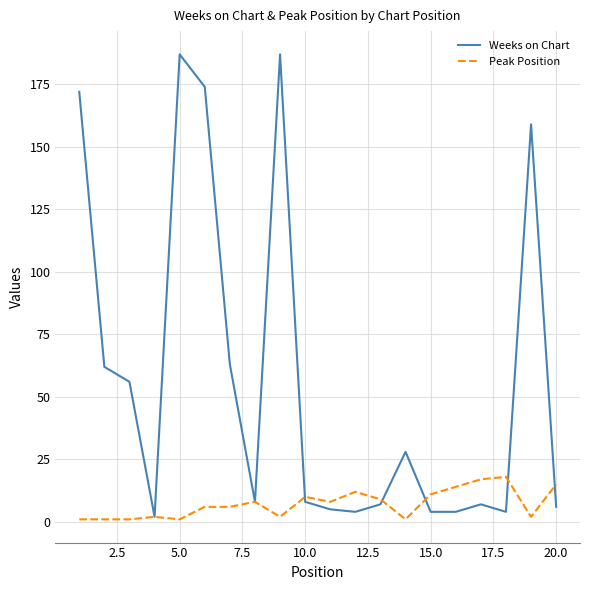

List the series in order of their overall mean, lowest first.

Peak Position, Weeks on Chart